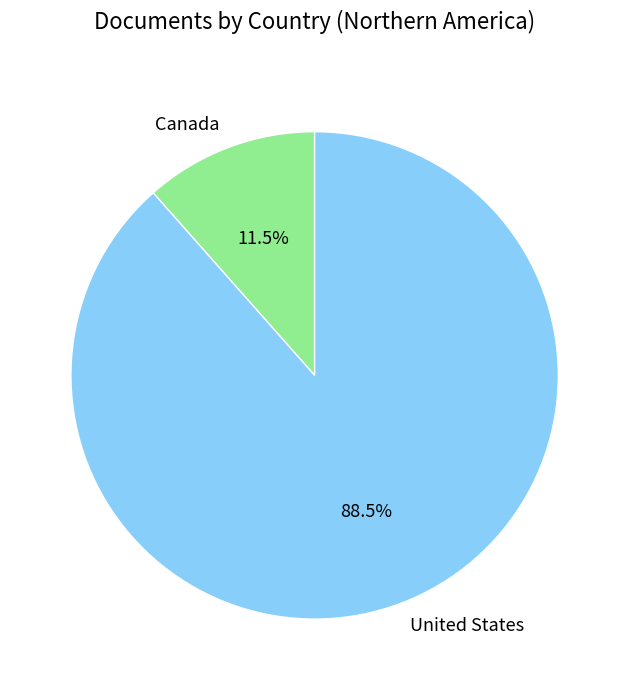

How many segments does this pie chart have?

2